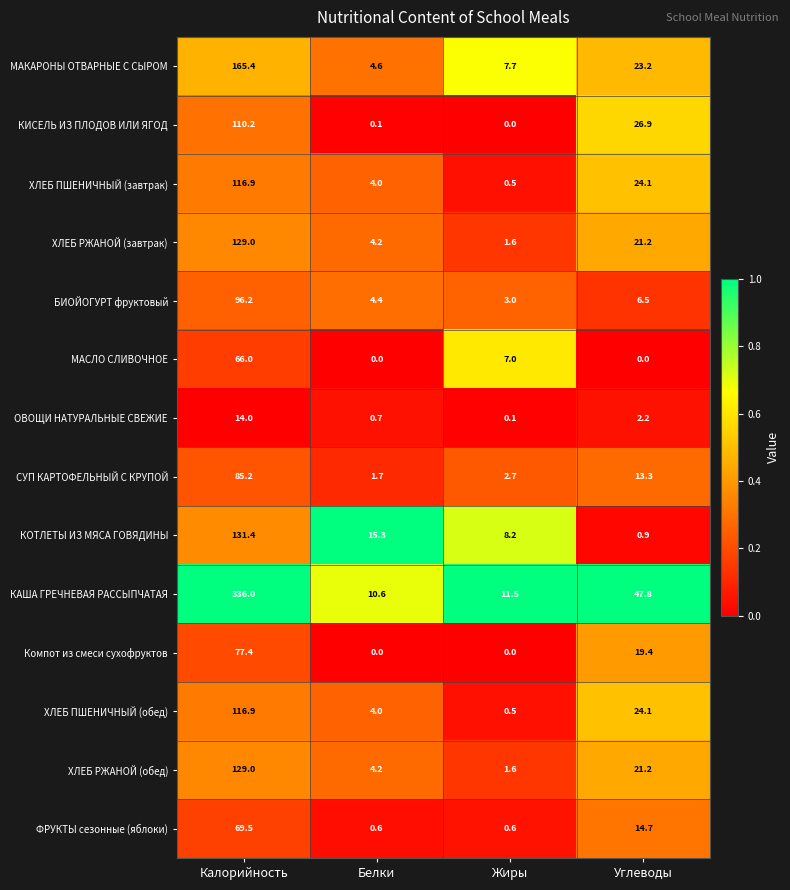

What is the difference between the maximum and second lowest values in the ХЛЕБ ПШЕНИЧНЫЙ (обед) series?

112.9